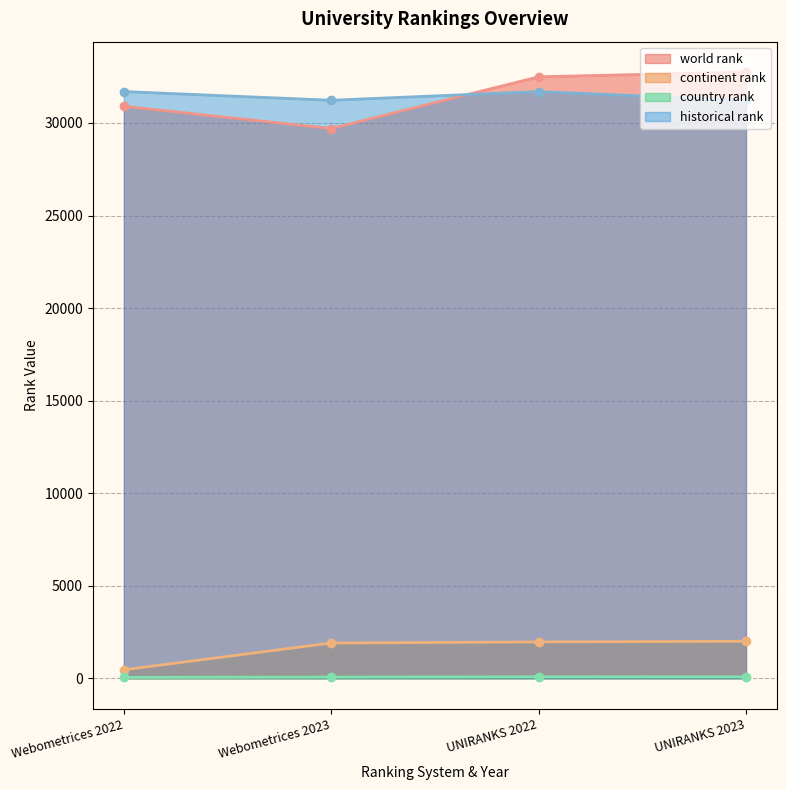

True or false: continent rank and country rank cross at least once.

False